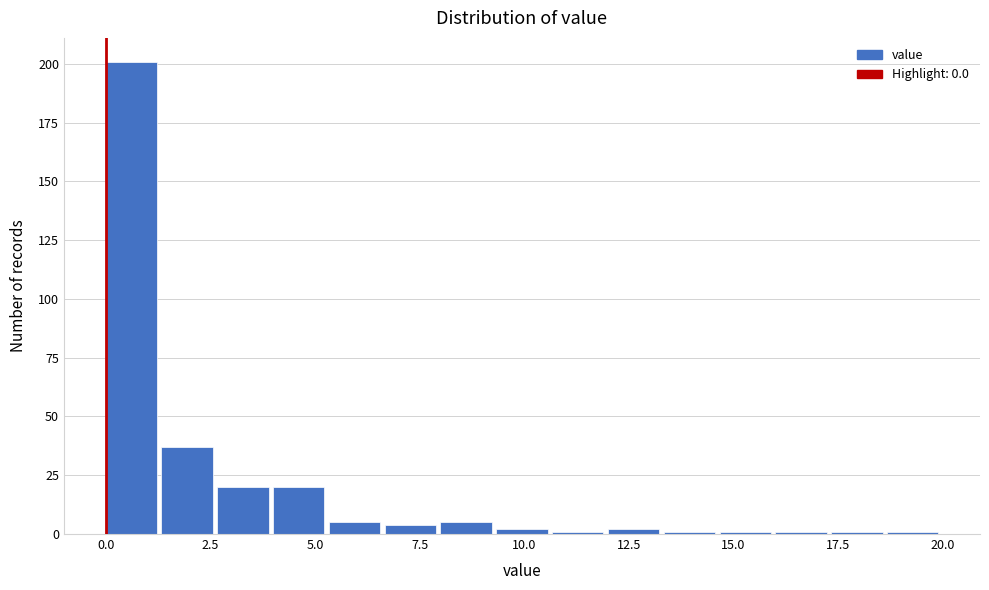

Around what value on the x-axis is the tallest bar? Give the approximate position of its centre, as read against the axis.

0.5